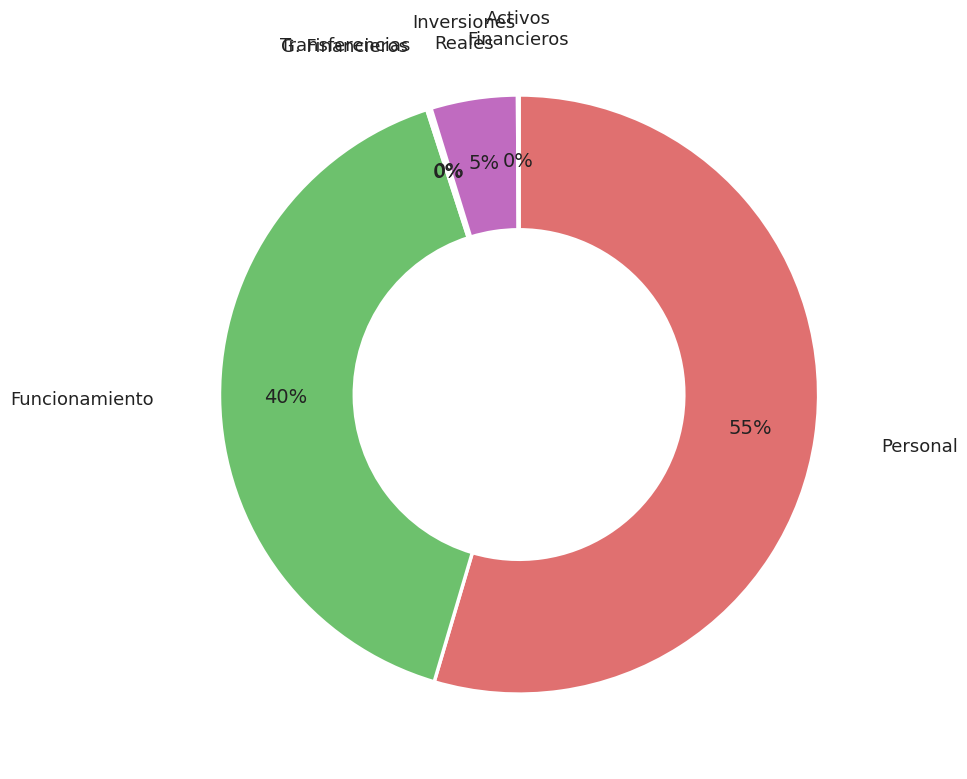

Rank the categories by value from lowest to highest.

AUMENTO DE ACTIVOS FINANCIEROS, GASTOS FINANCIEROS, TRANSFERENCIAS Y SUBVENCIONES, INVERSIONES REALES, GASTOS DE FUNCIONAMIENTO, GASTOS DE PERSONAL